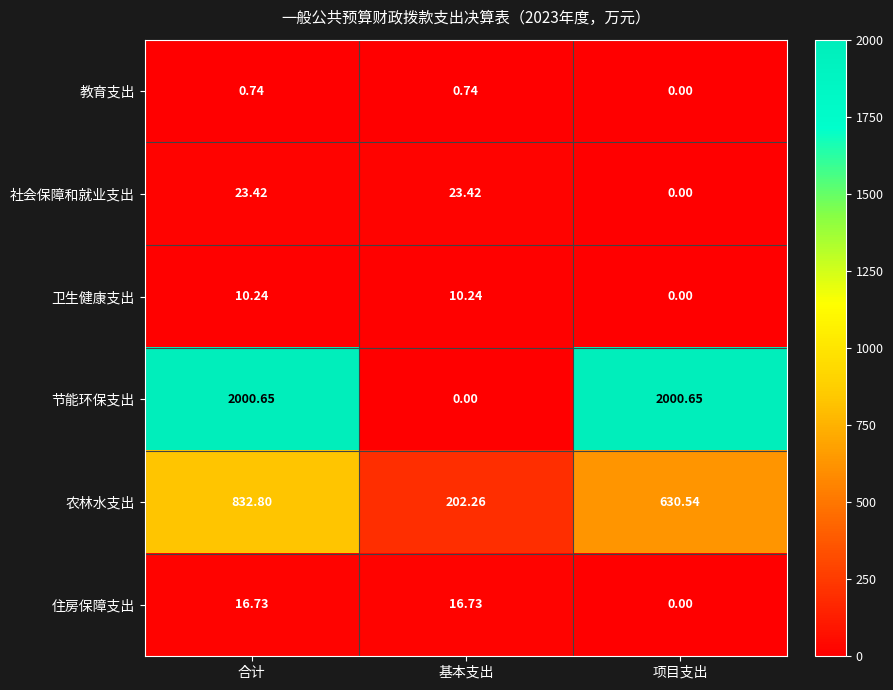

Between 合计 and 项目支出, which series saw the biggest shift?

农林水支出